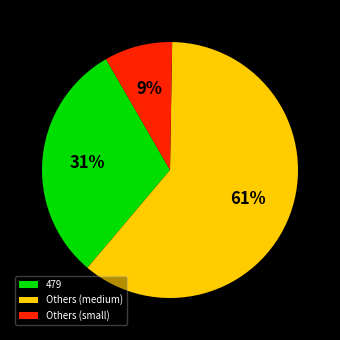

Which slice is the largest?

Others (medium)